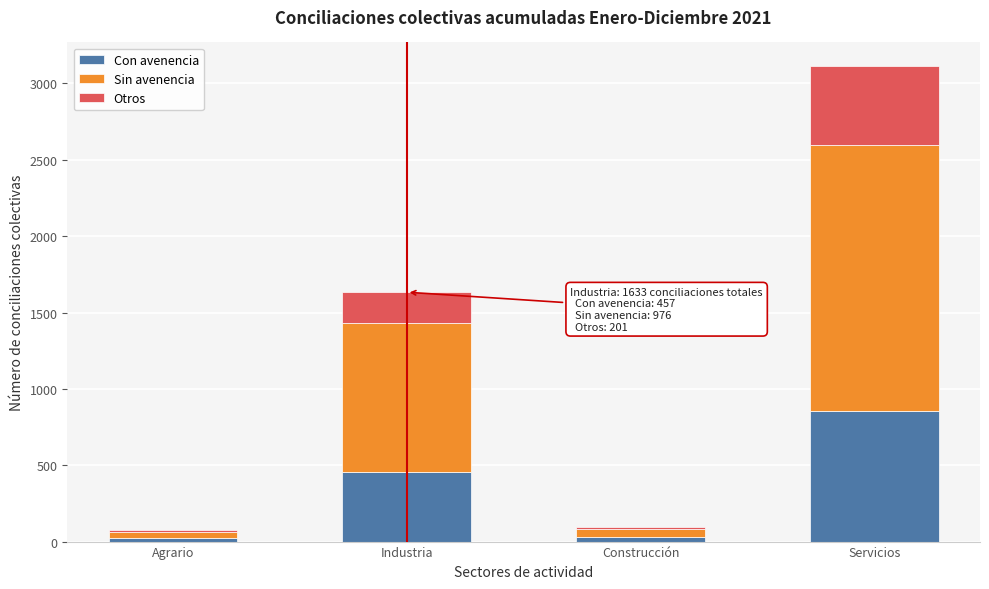

Is it true that Con avenencia equals 852 at Servicios?

True